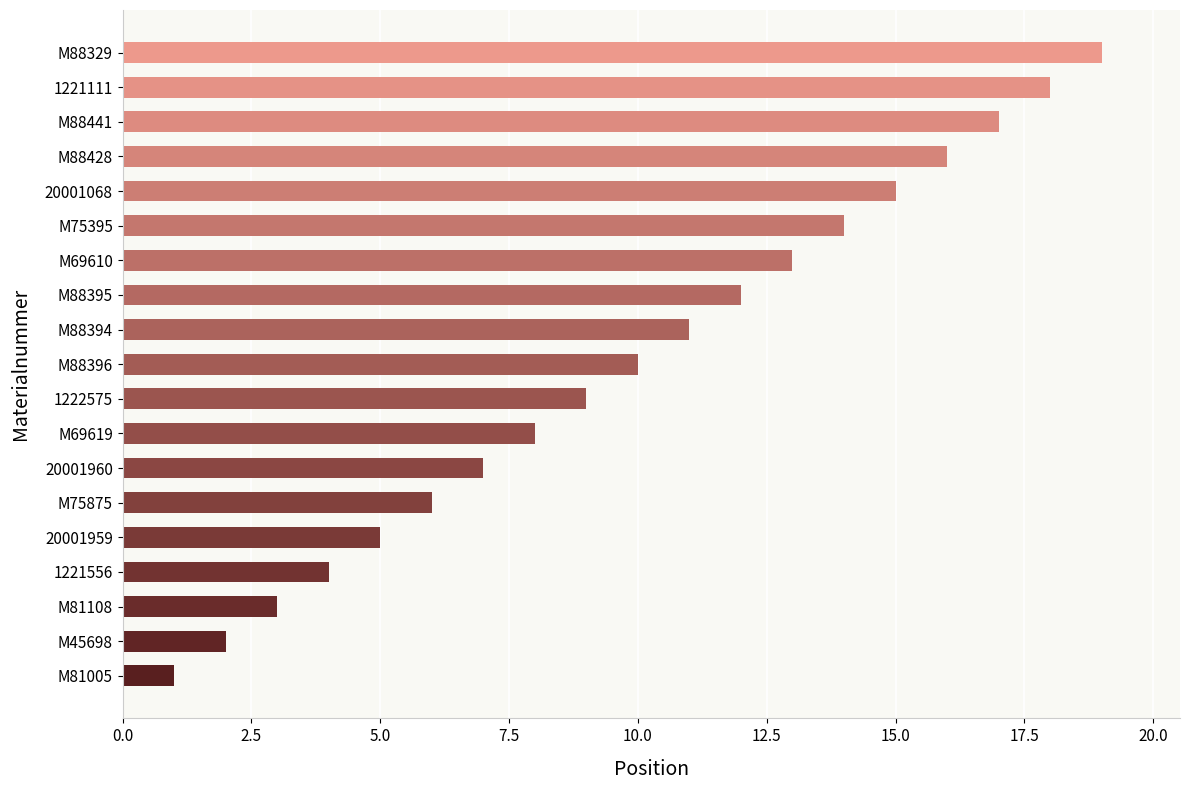

How many distinct data groups are displayed?

1